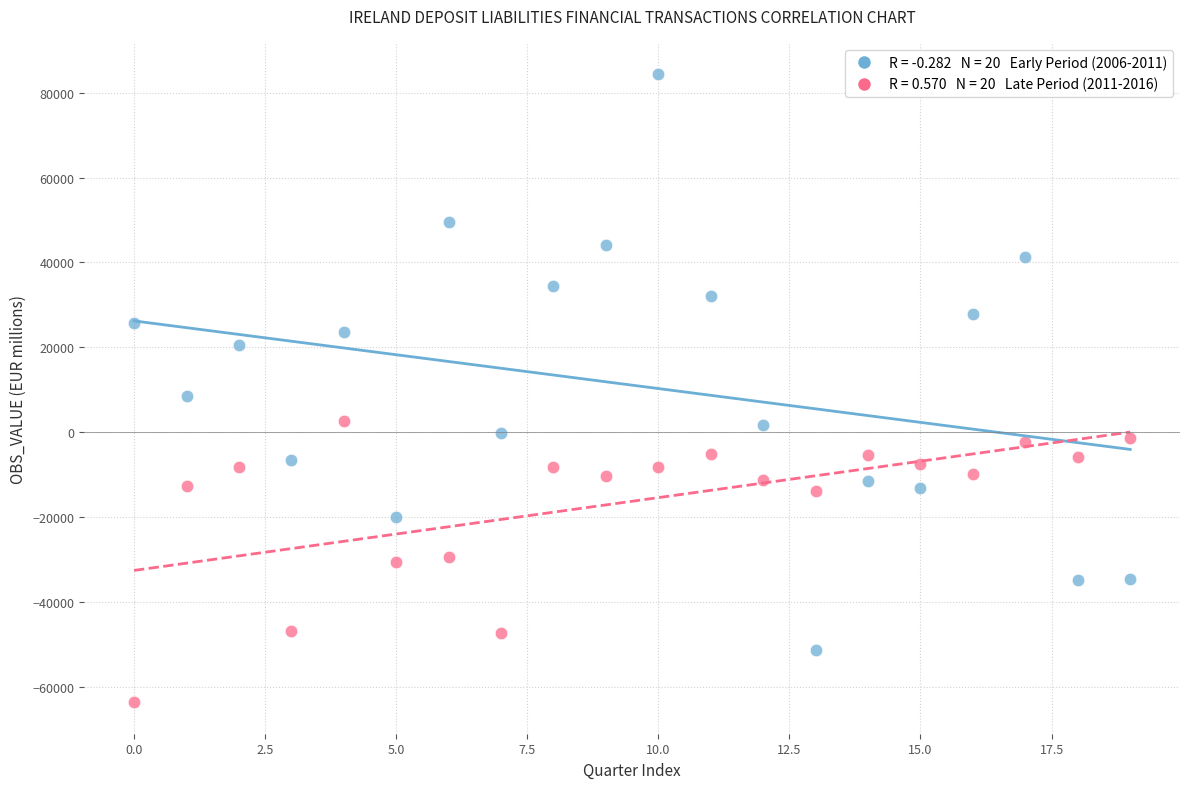

Across all series, what Y value is closest to 10337?

8450.7